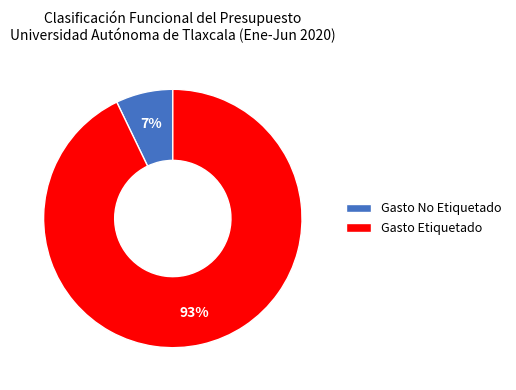

What is the majority slice?

Gasto Etiquetado